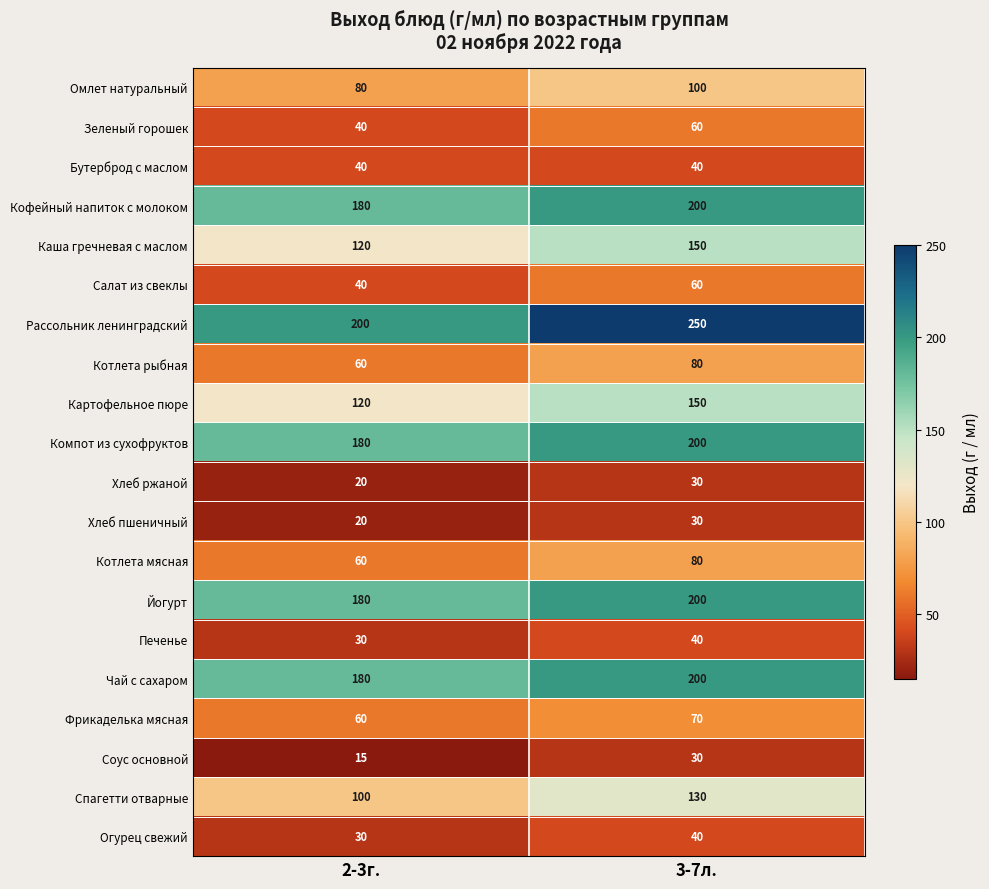

How many data points does each series have?

2